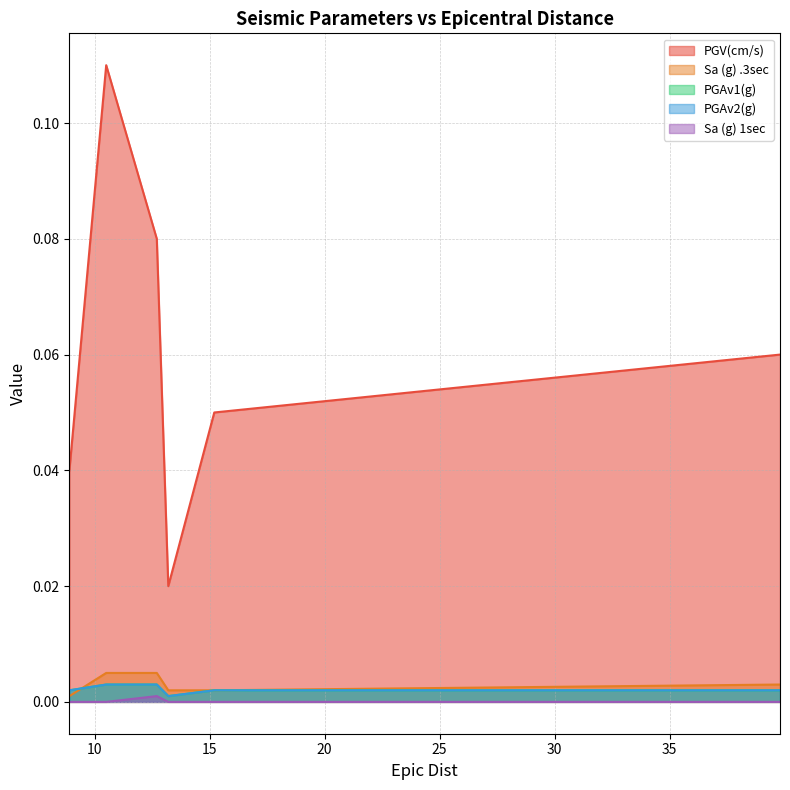

How many series are shown in this chart?

5